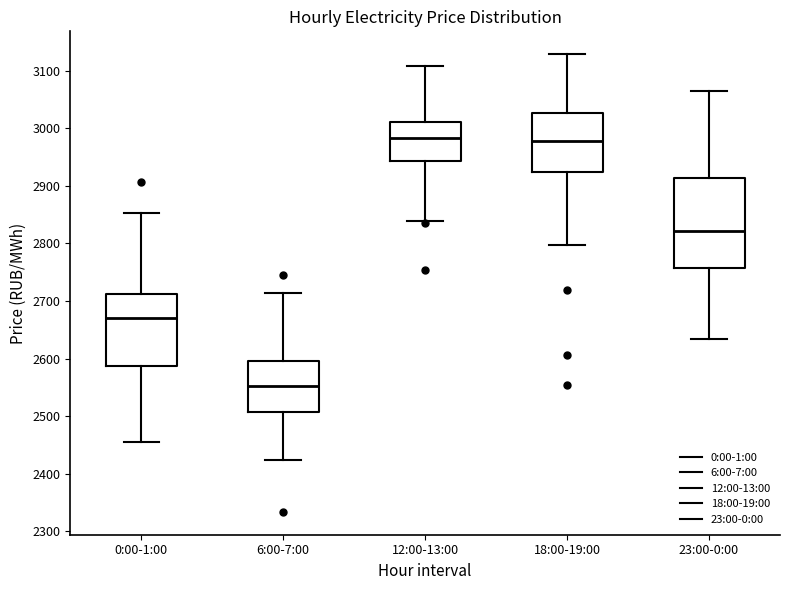

Where does the upper whisker of the box for 0:00-1:00 end on the y-axis? The values are not printed on the chart, so give them approximately, as read against the axis.

2850